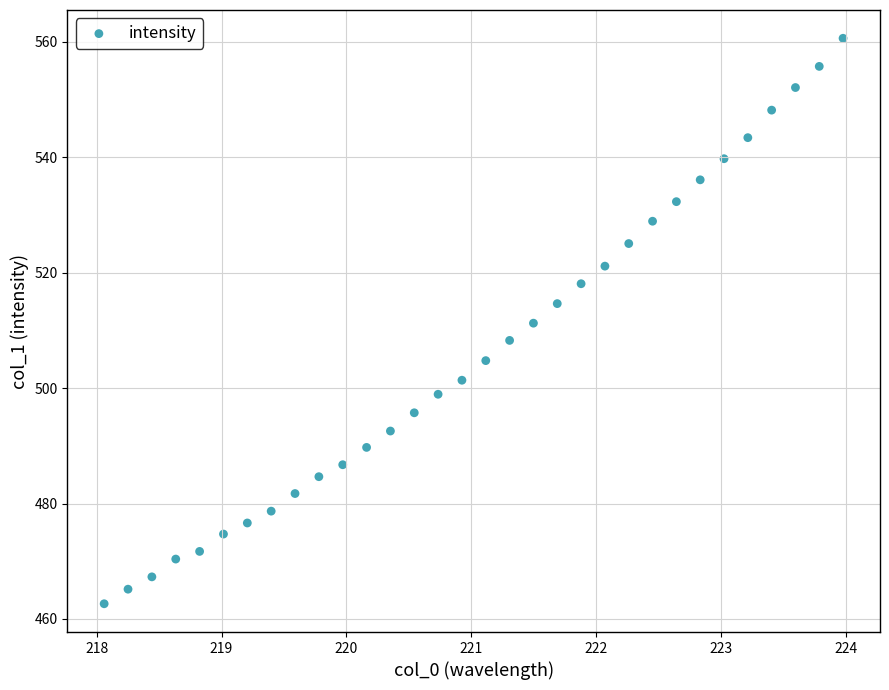

What is the range of X values (max minus min)?

5.9